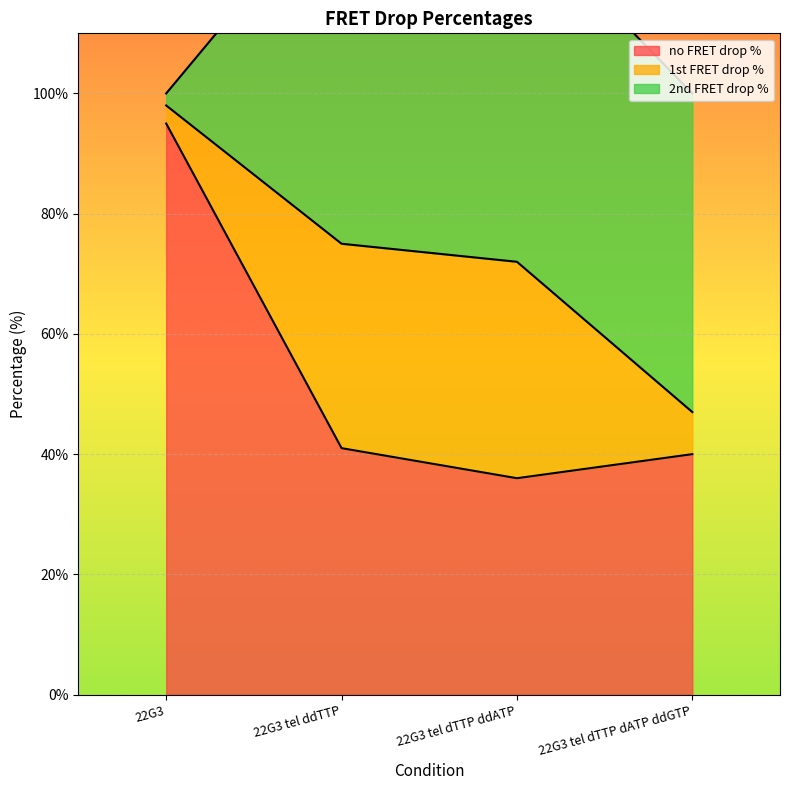

How many lines are shown in the chart?

2